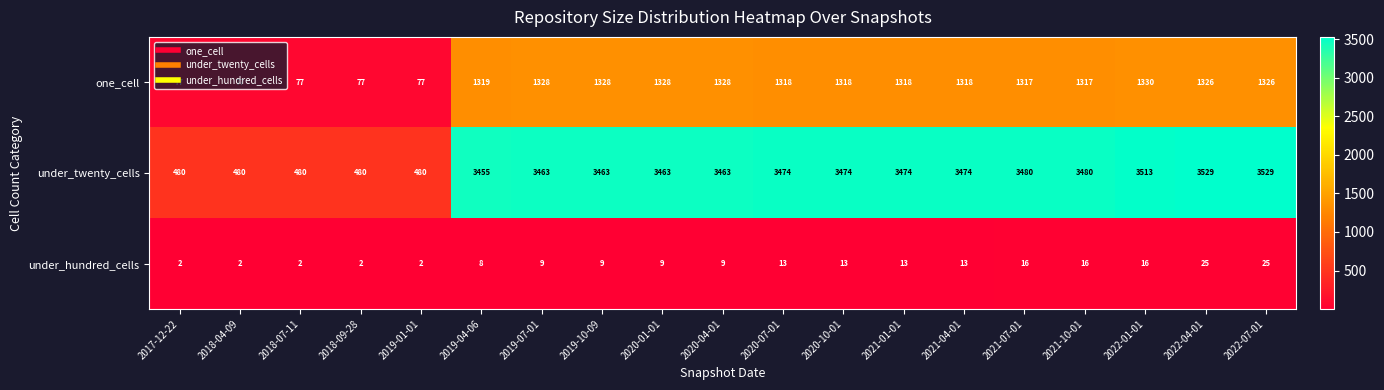

What is the spread (max minus min) of values at 2018-09-28?

478